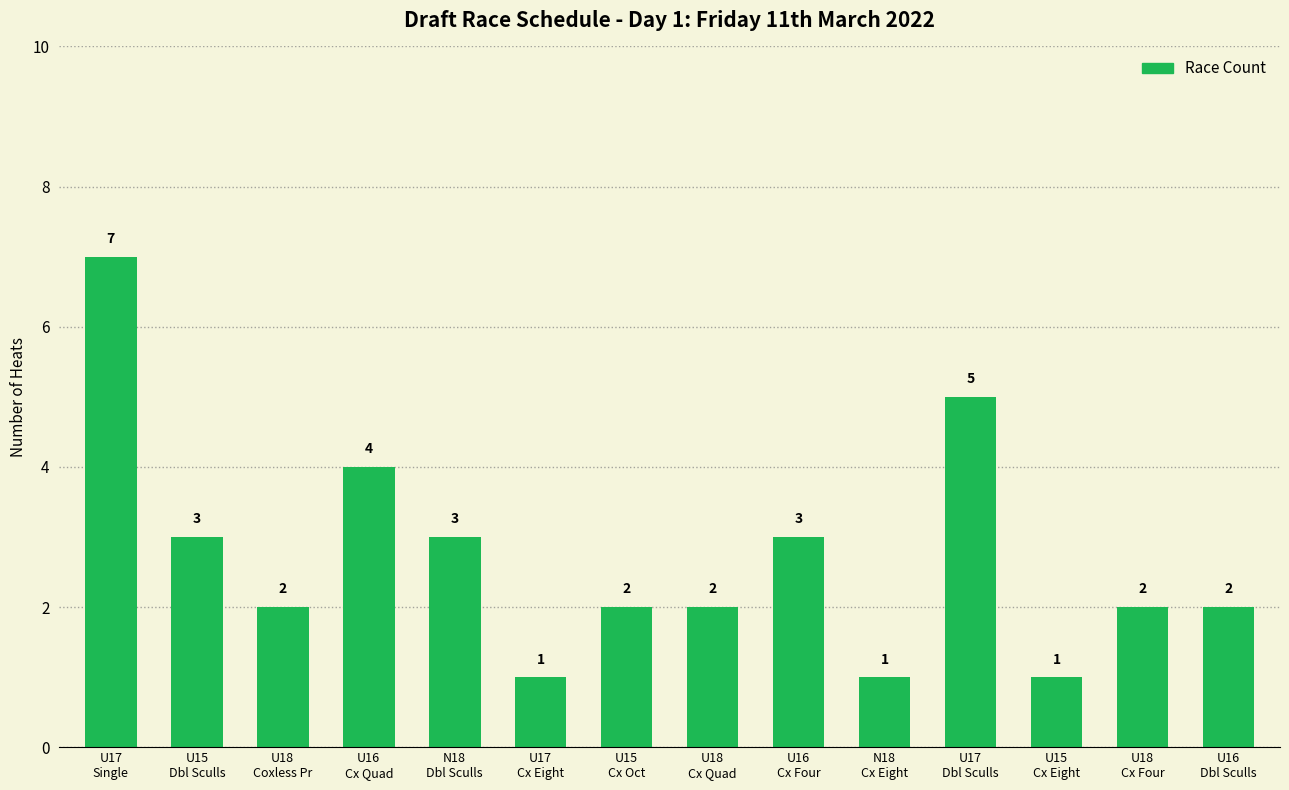

What is the maximum value shown in the chart?

7